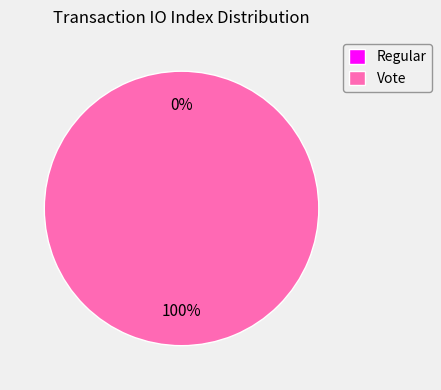

To the nearest percent, what is the combined percentage of Regular and Vote?

100%